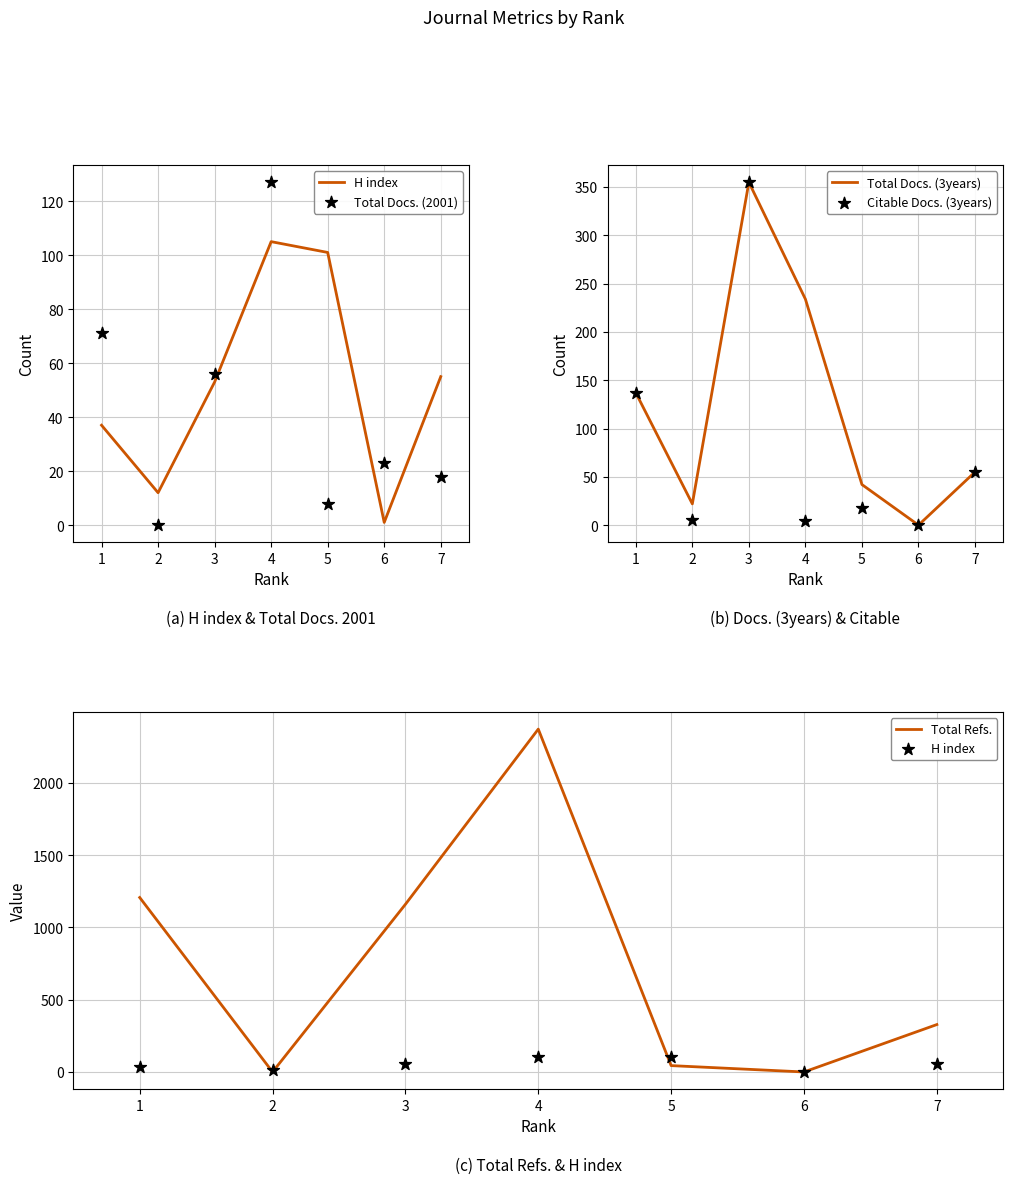

Which series reaches the minimum Y coordinate?

Total Docs. (2001)